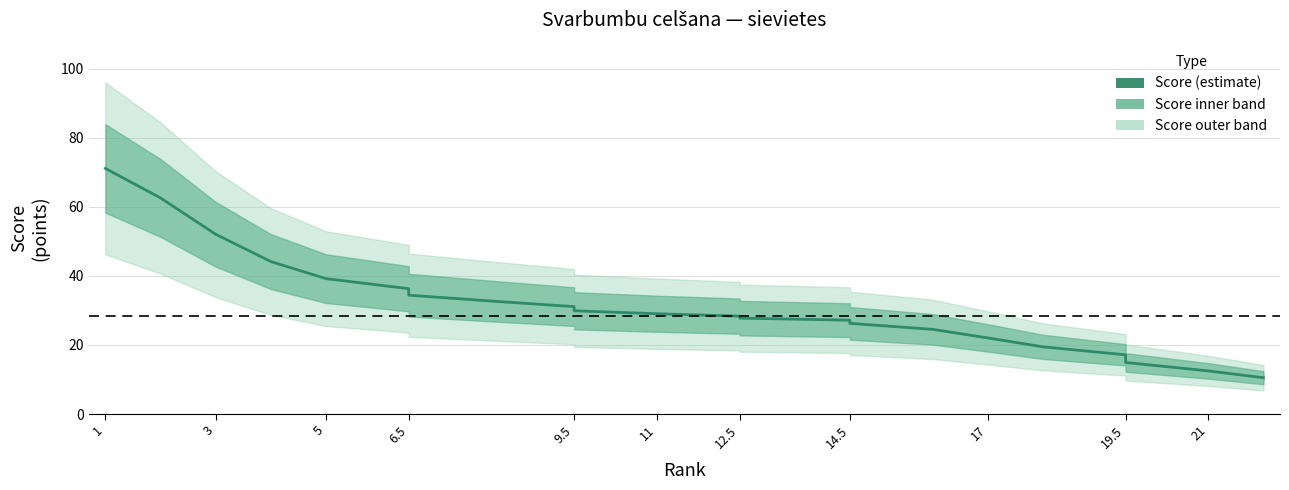

What is the sum of all values?

693.0